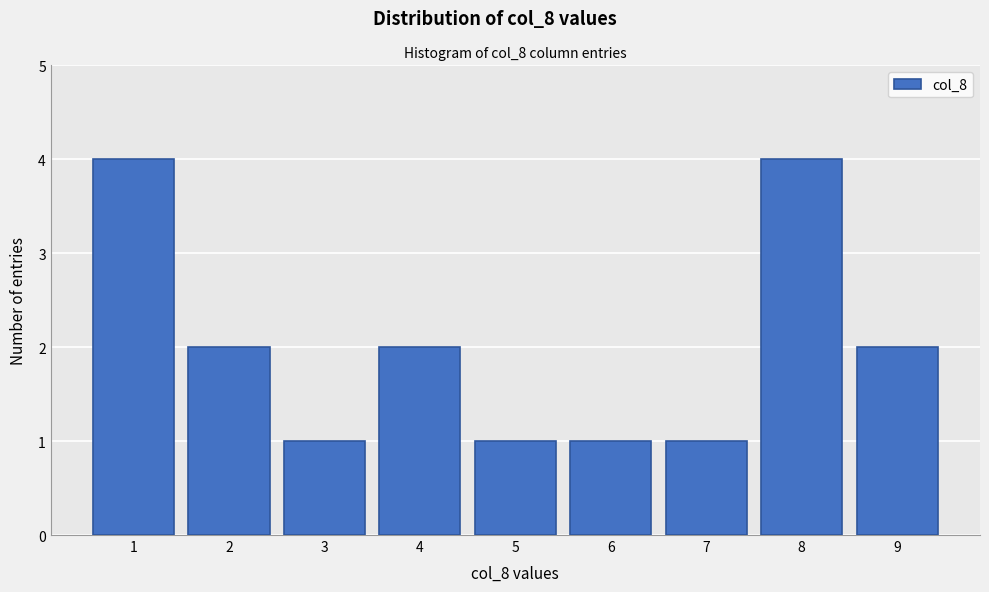

Reading left to right, list every bar in this chart as the range it spans on the x-axis followed by its height. The values are not printed on the chart, so give them approximately, as read against the axis.

0.5 to 1.5: 4
1.5 to 2.5: 2
2.5 to 3.5: 1
3.5 to 4.5: 2
4.5 to 5.5: 1
5.5 to 6.5: 1
6.5 to 7.5: 1
7.5 to 8.5: 4
8.5 to 9.5: 2